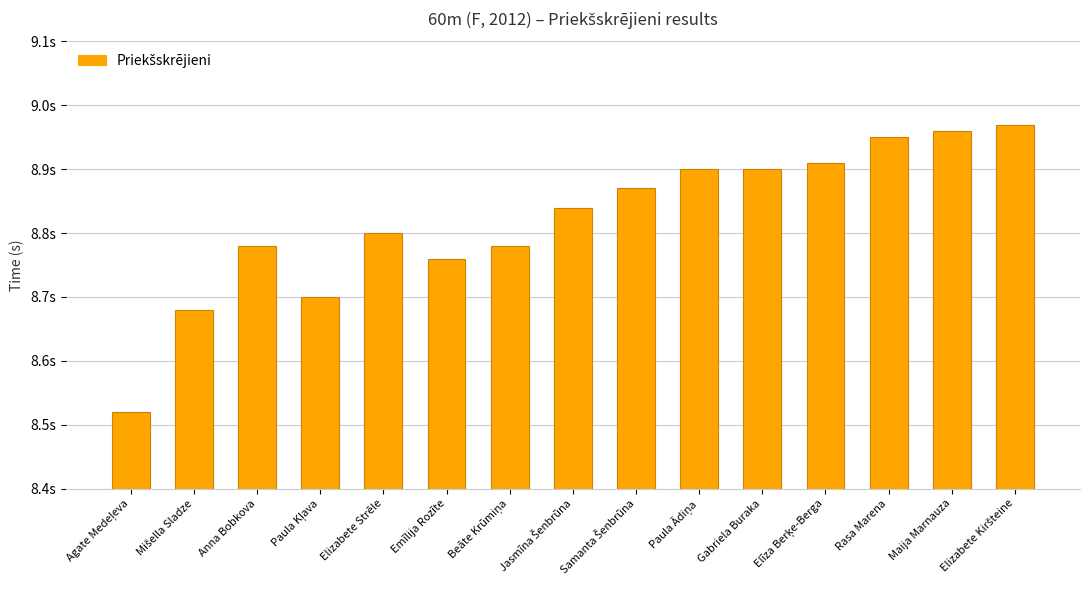

What is the greatest value displayed?

9.0